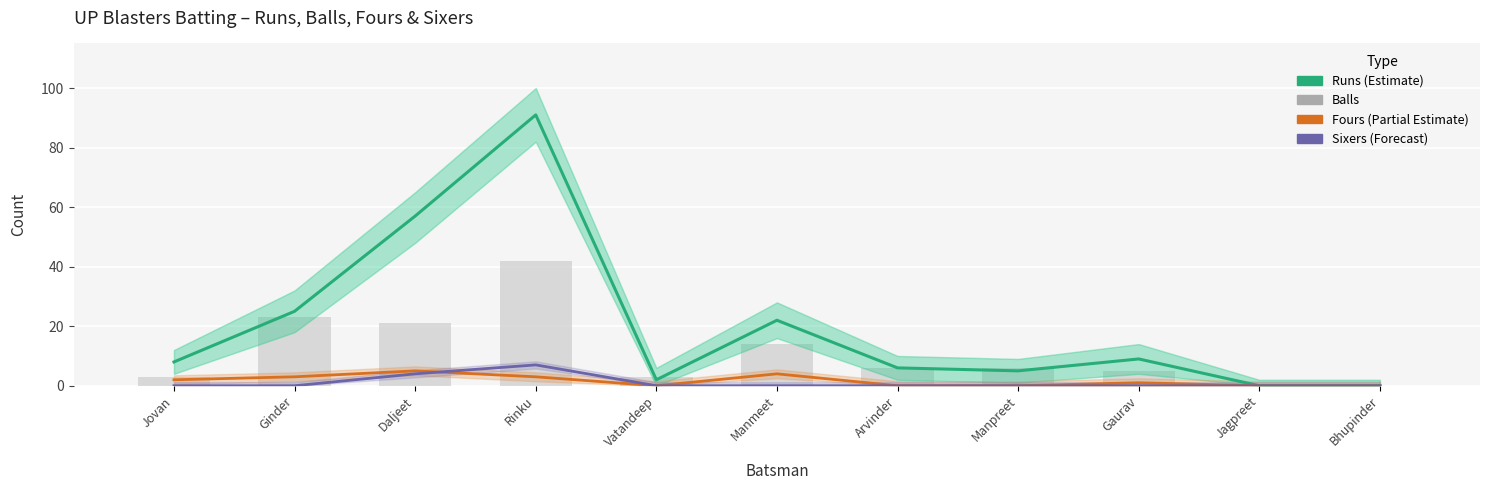

What is the difference between the highest and lowest values at Manpreet?

6